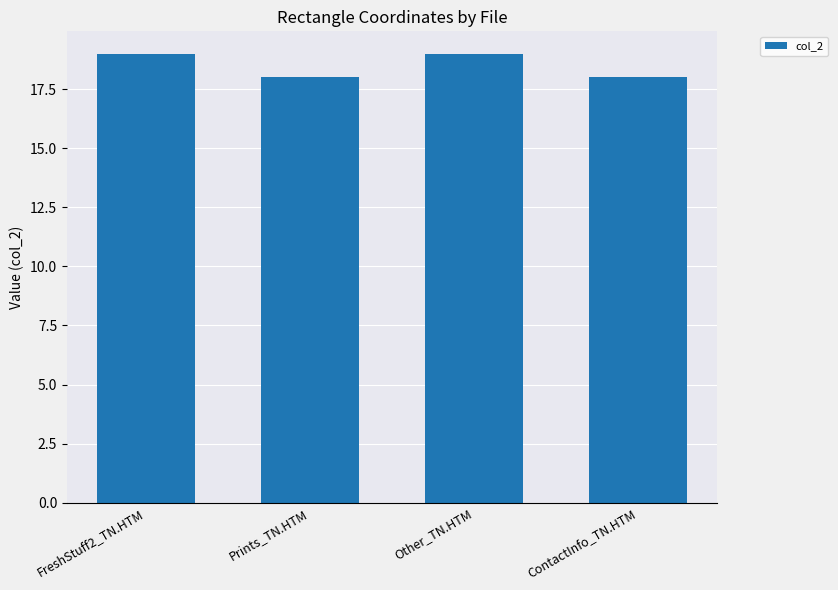

How many distinct data groups are displayed?

1